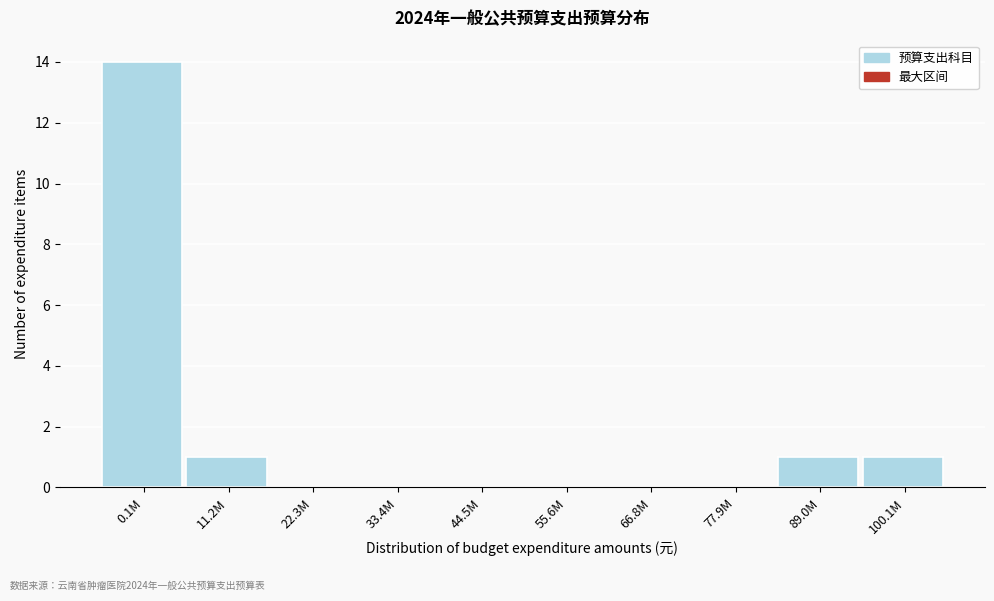

Reading left to right, transcribe all the data shown in this chart.

0.1M=14	11.2M=1	22.3M=0	33.4M=0	44.5M=0	55.6M=0	66.8M=0	77.9M=0	89.0M=1	100.1M=1